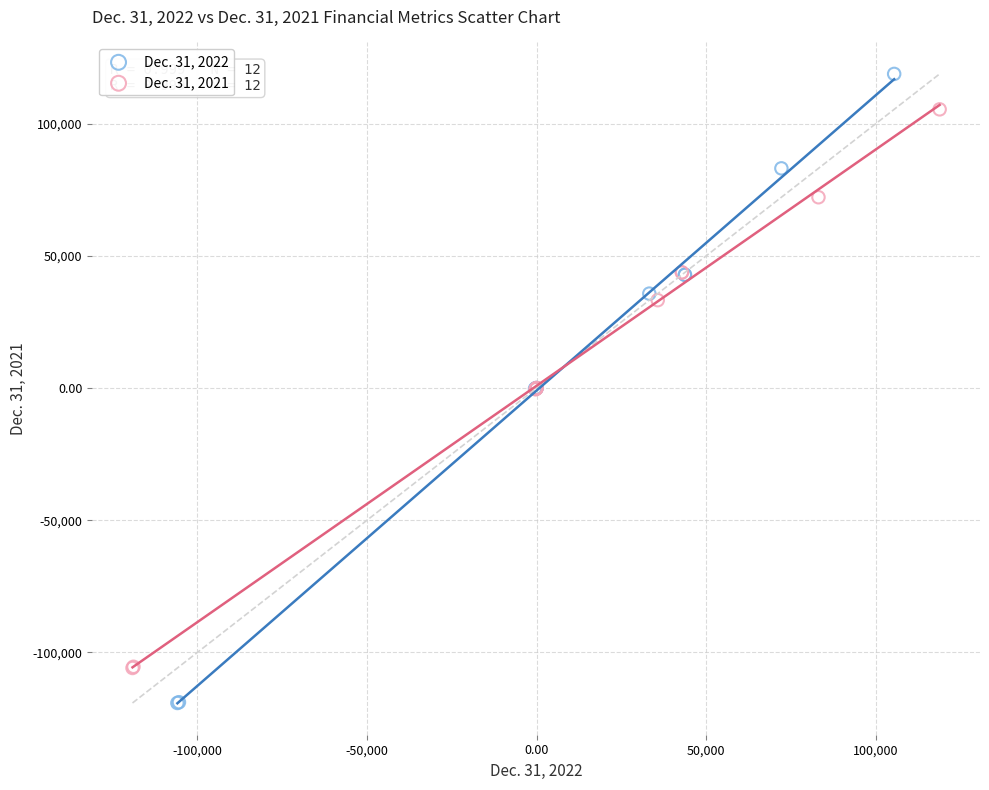

Which series has the largest Y range (max minus min)?

Dec. 31, 2022